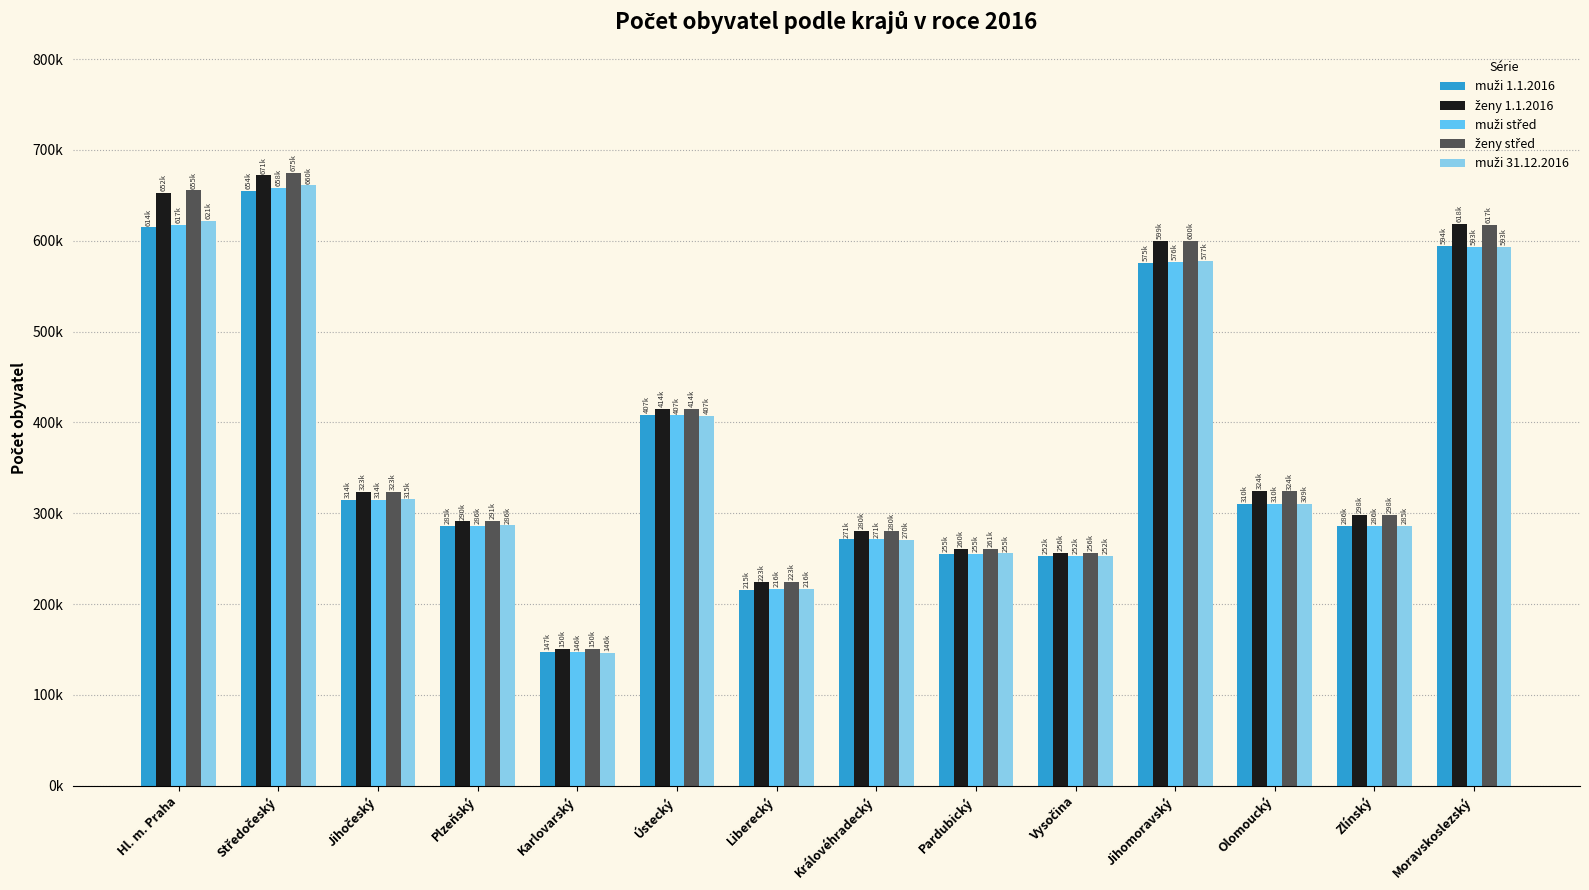

What is the label of the 5th bar from the right?

Vysočina